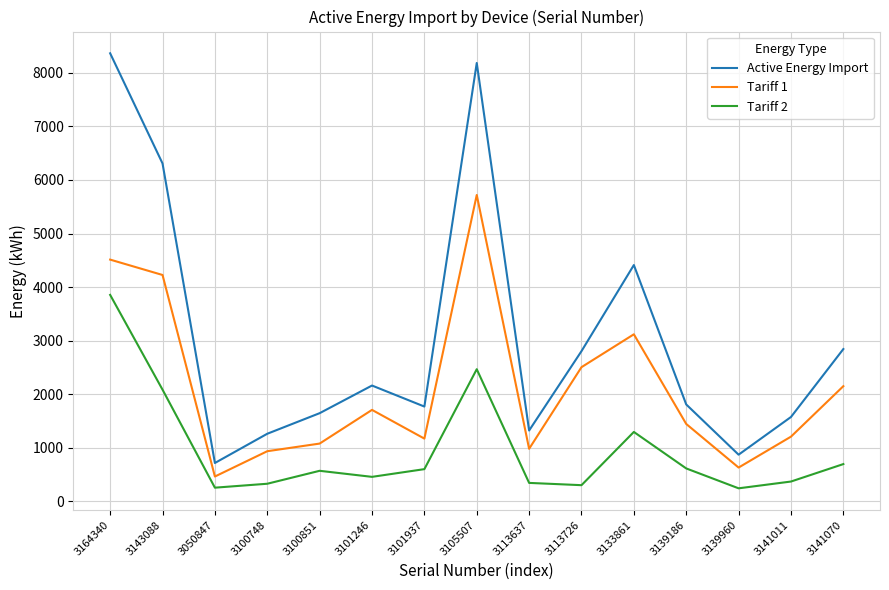

What is the sum of the Active Energy Import values at 3141011 and 3164340?

9939.5